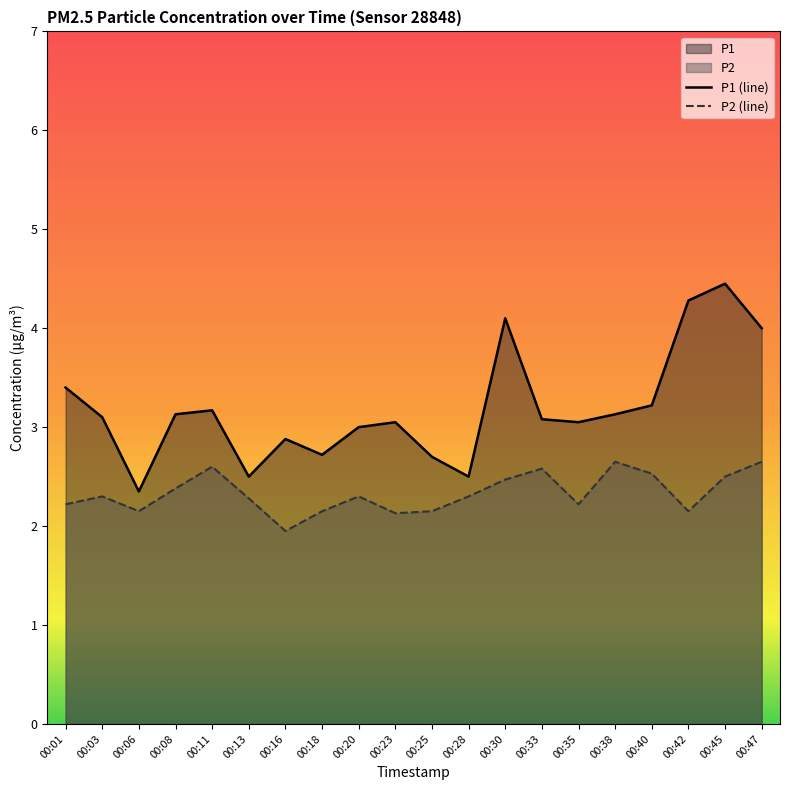

How many data points in P2 (line) are less than 2?

1